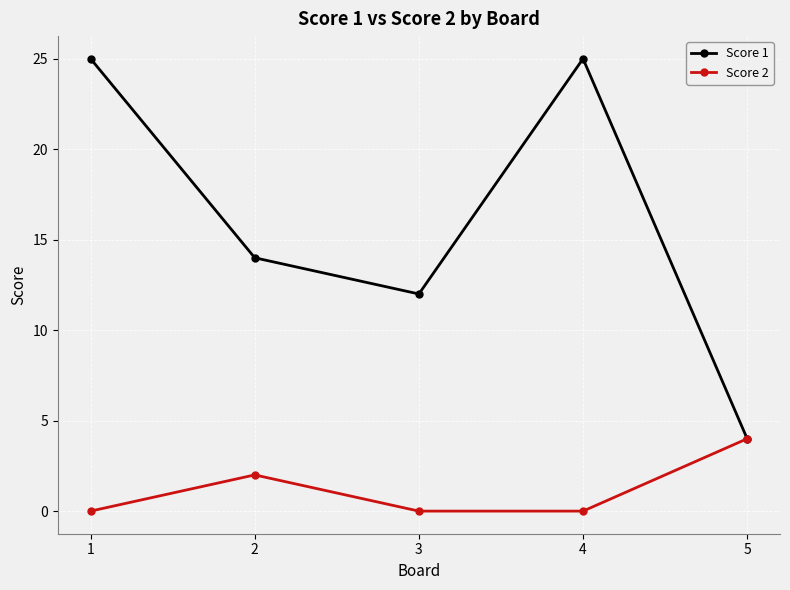

What is the difference between the second highest and second lowest values in the Score 2 series?

2